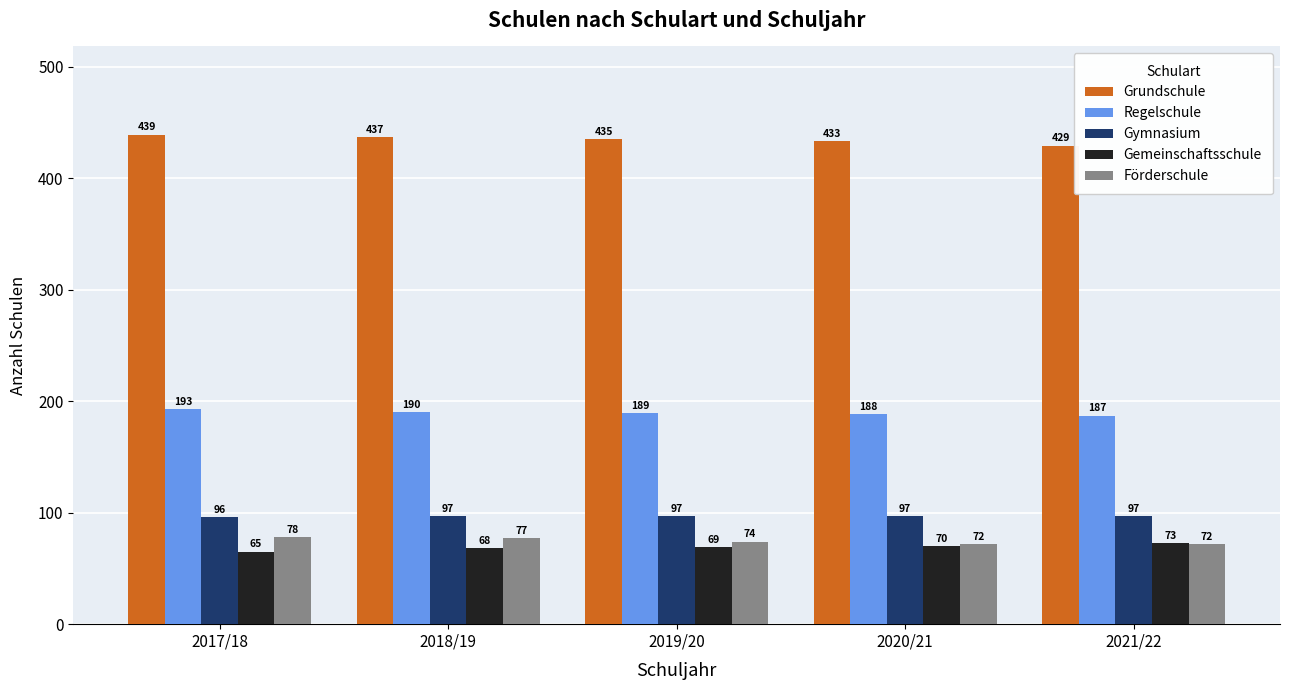

What is the average value of the Gymnasium series?

97